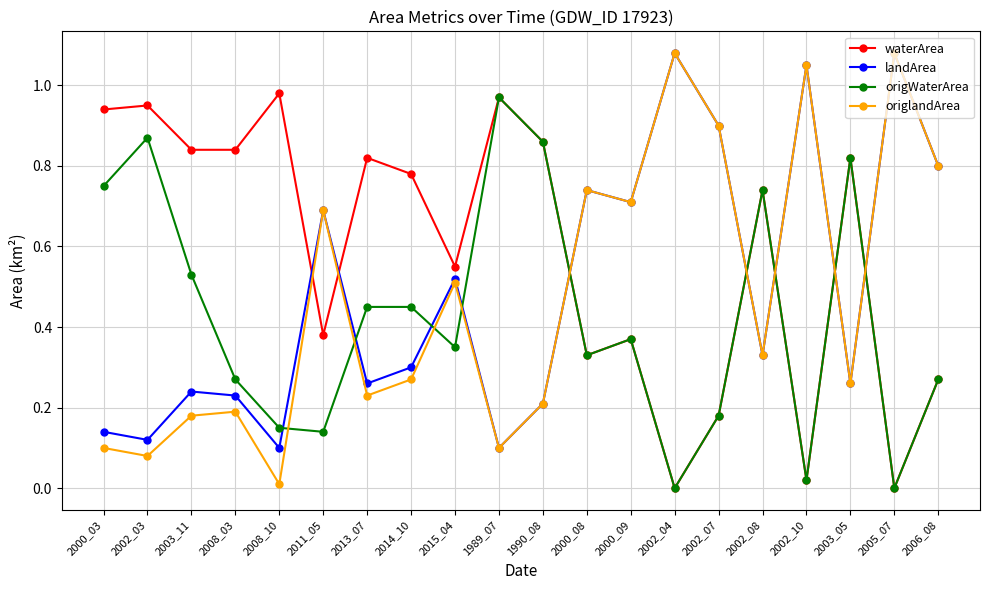

True or false: origWaterArea has more than 0 interior local peaks.

True